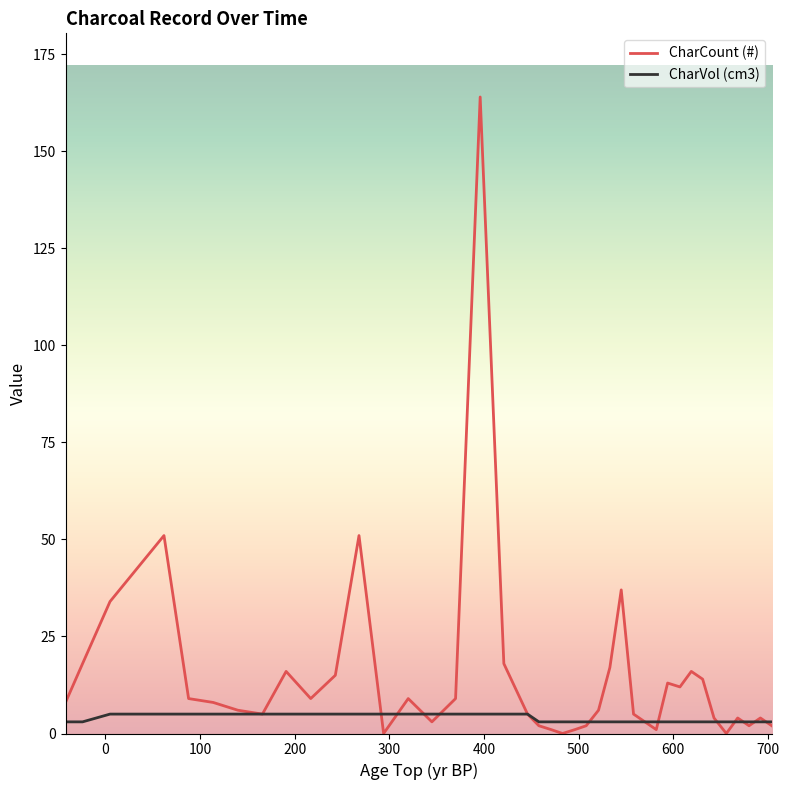

List the series in order of their overall mean, lowest first.

CharVol (cm3), CharCount (#)